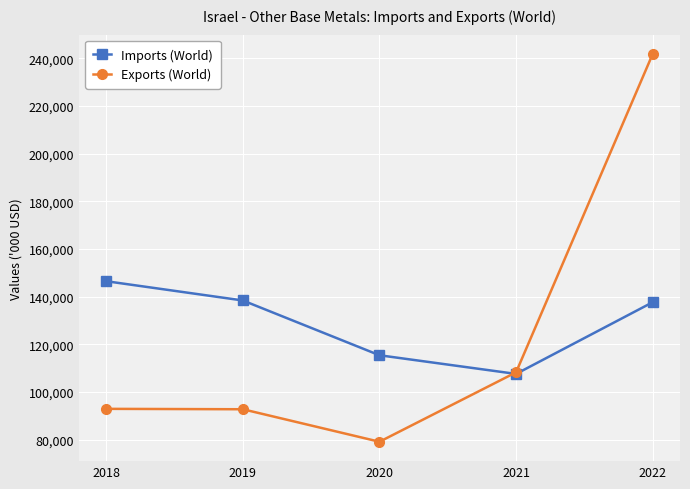

What is the sum of all Exports (World) values?

614997